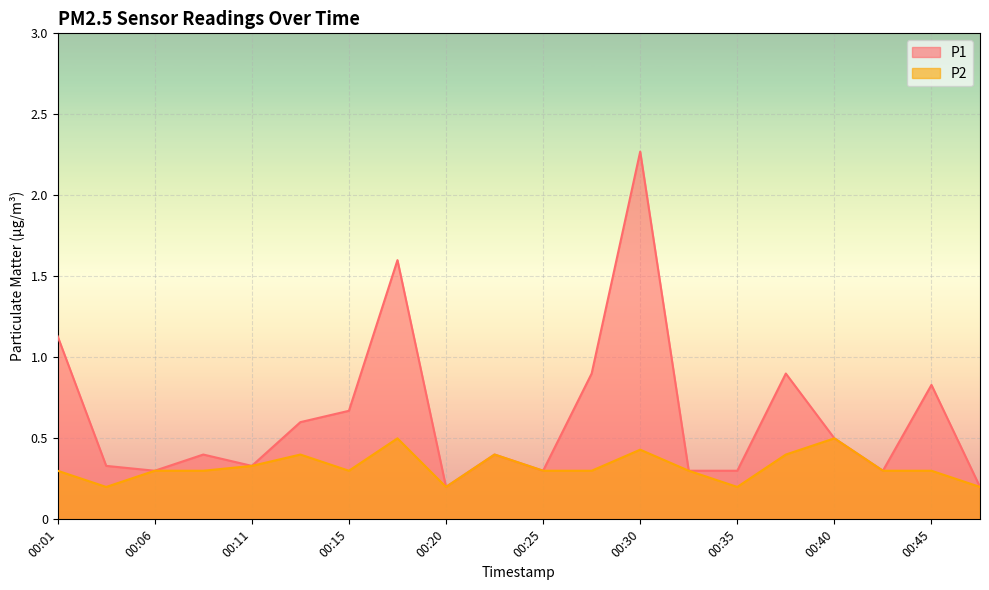

In P1, how many points are higher than both neighbors (excluding endpoints)?

6